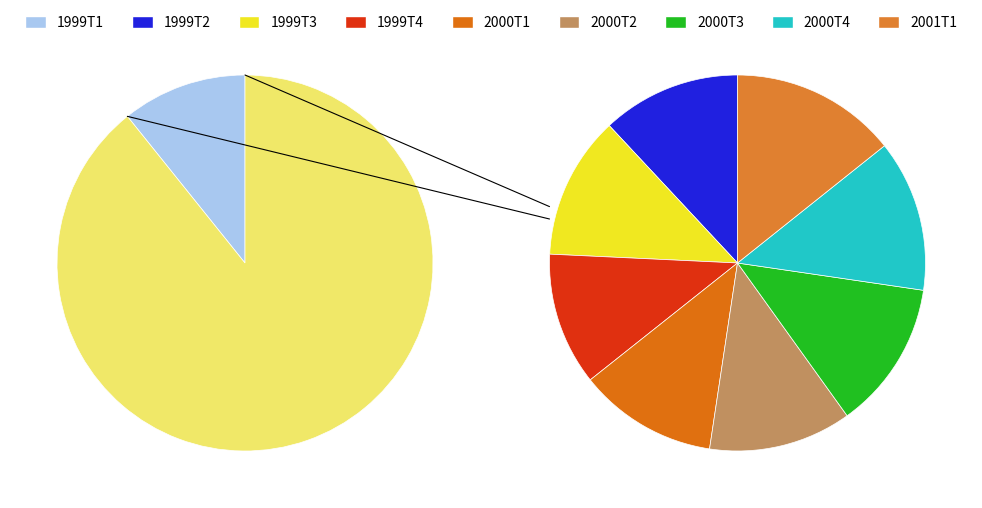

Combined, what portion of the pie is 1999T2 and 2000T1?

21.3%